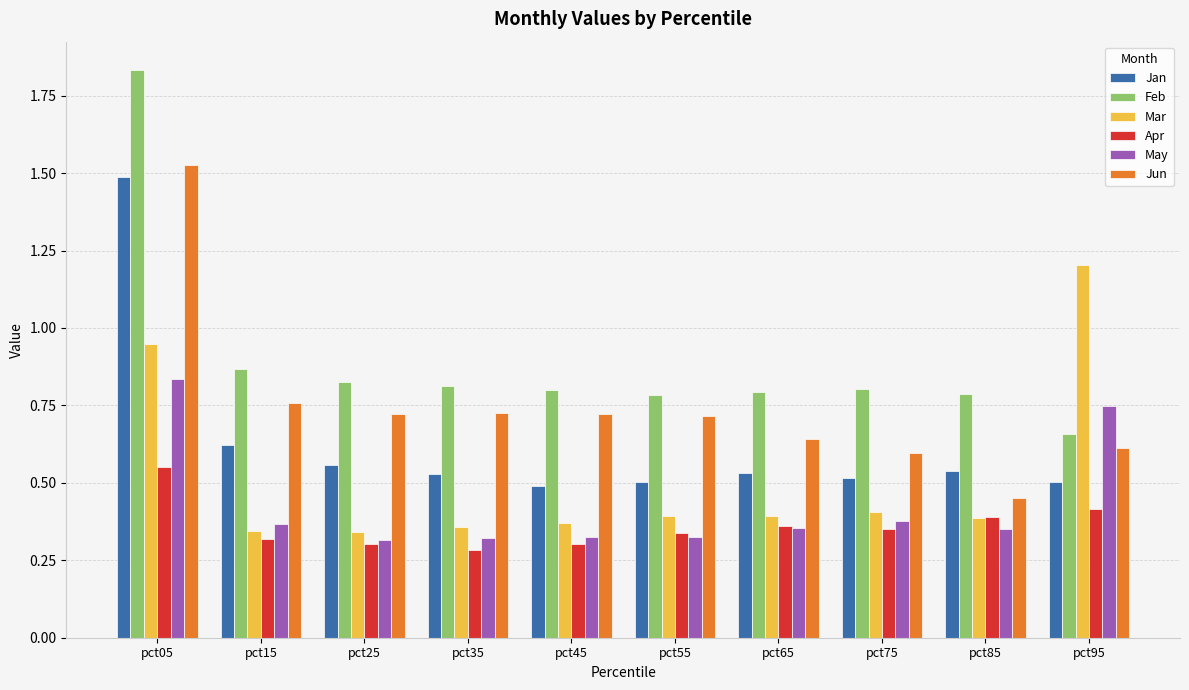

Between pct55 and pct85, which series saw the biggest shift?

Jun